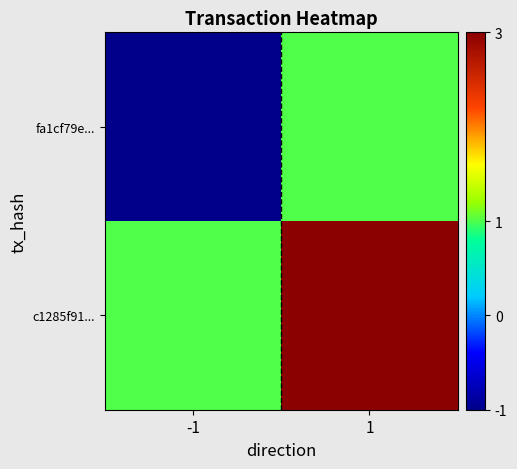

Reading left to right, transcribe all the data shown in this chart.

fa1cf79e...: -1=-1	1=1
c1285f91...: -1=1	1=3